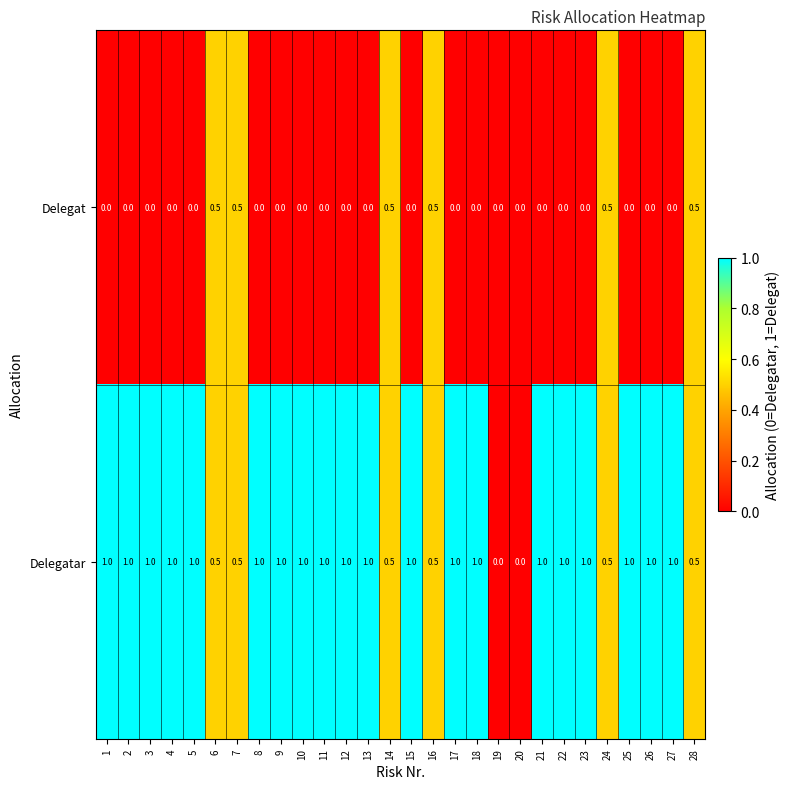

What is the total value across all series at 6?

1.0